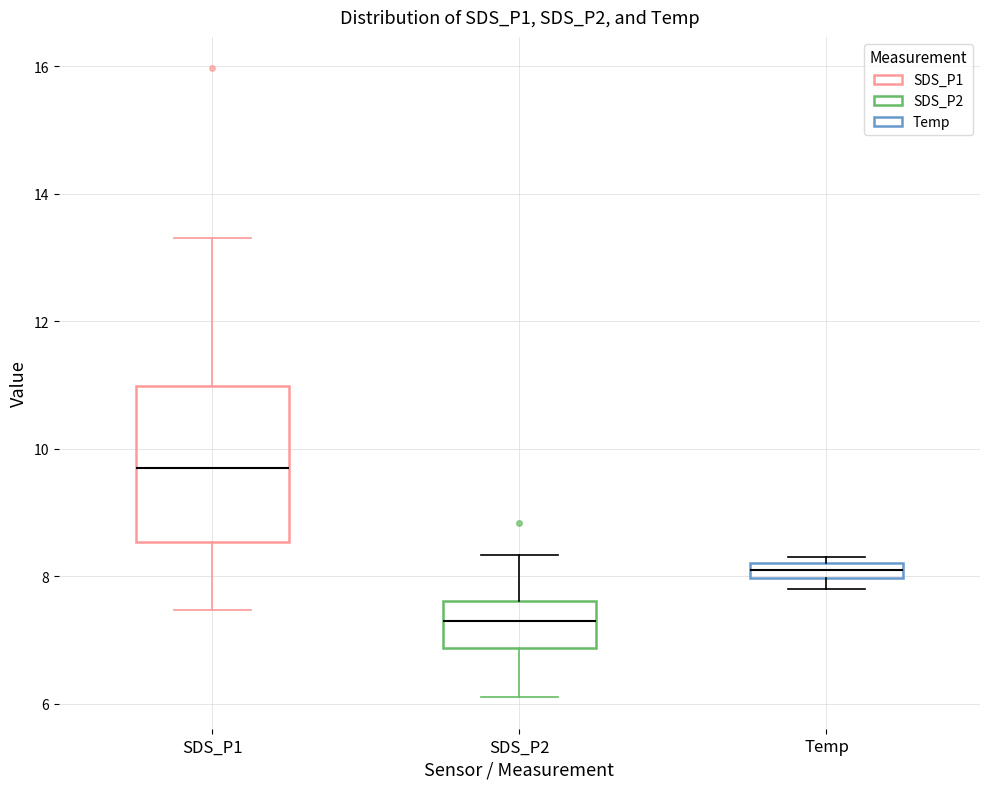

Which box is the tallest, from its lower edge to its upper edge?

SDS_P1